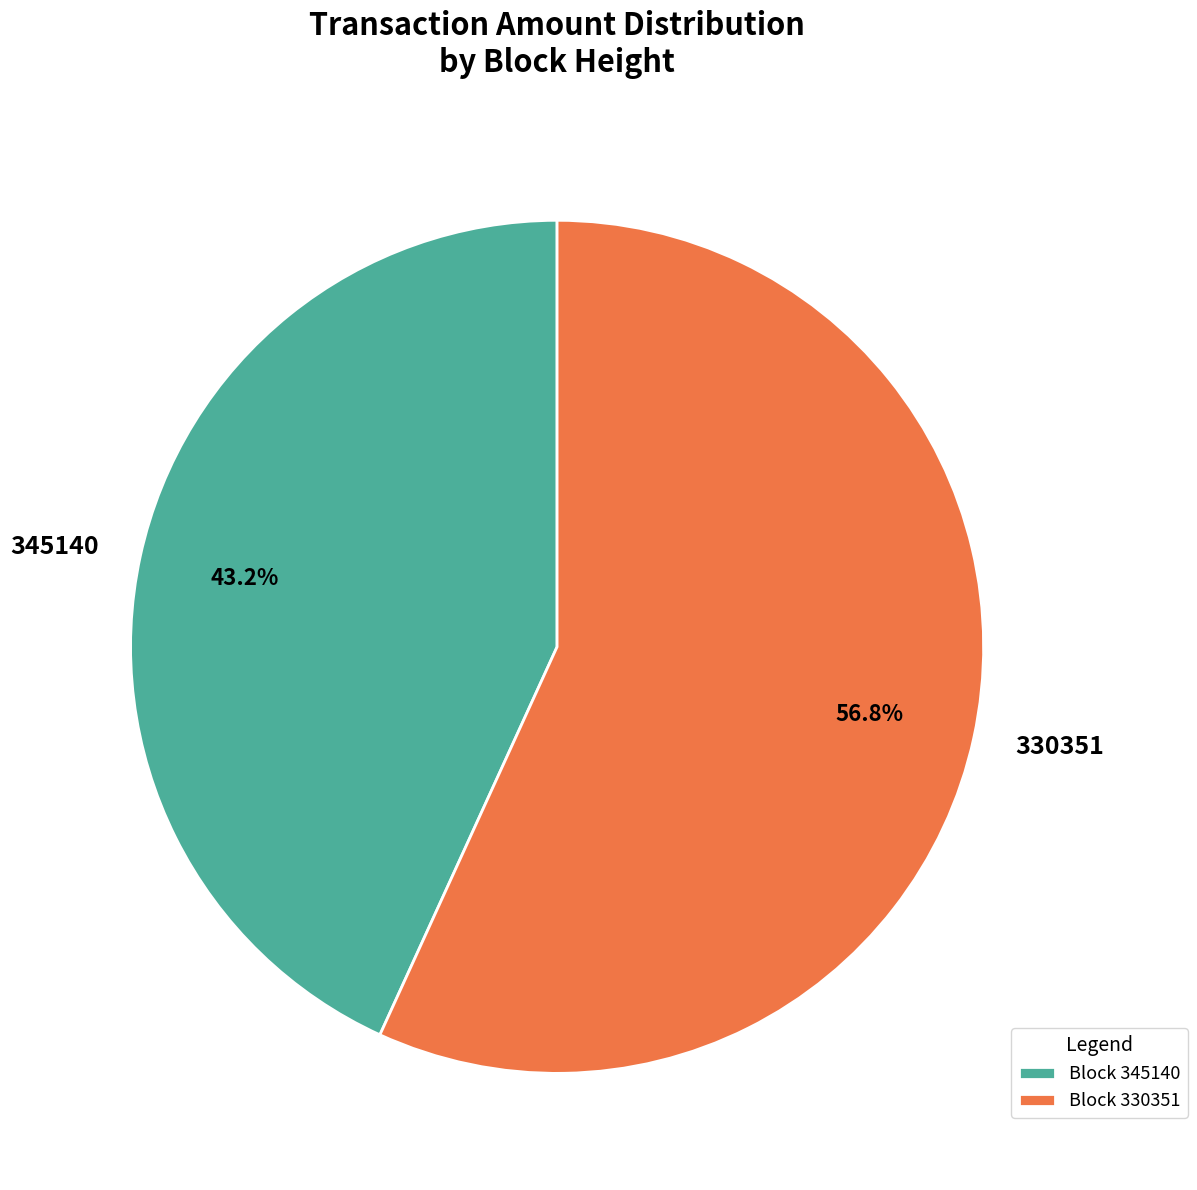

Is there a majority slice in this chart?

Yes